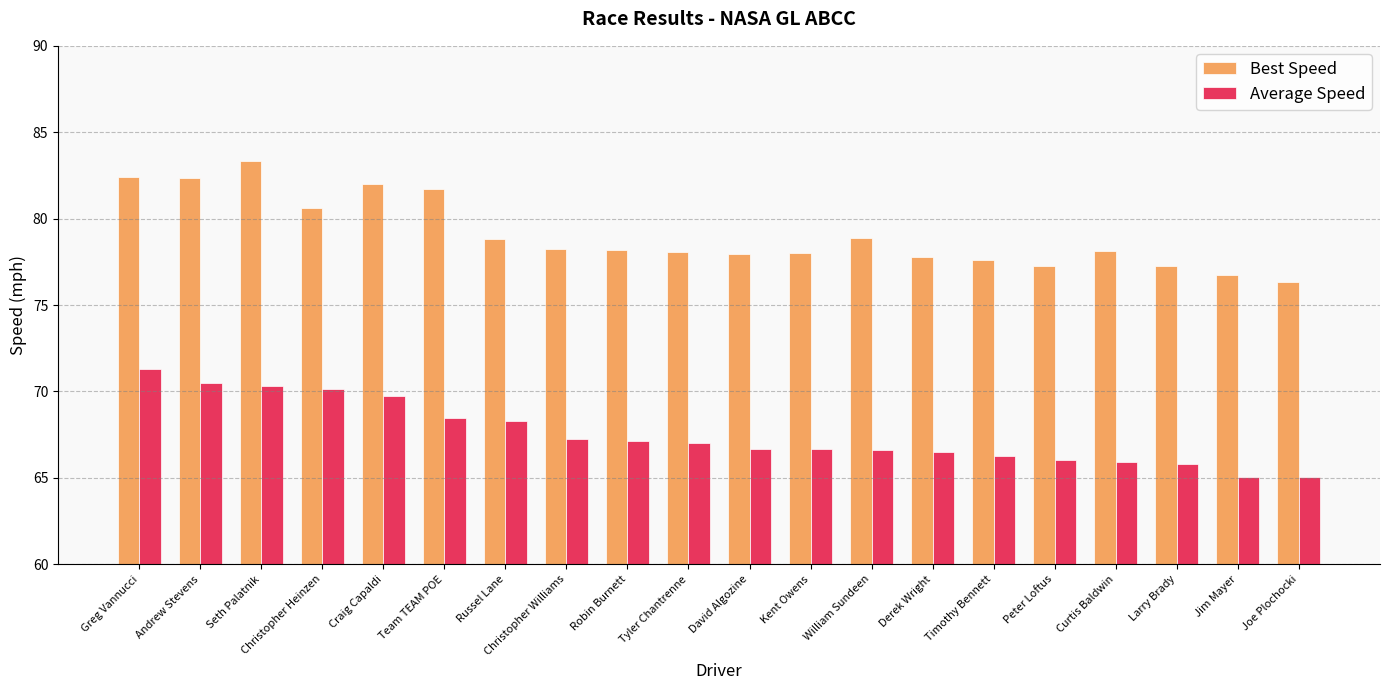

Which series has the largest range (max minus min)?

Best Speed